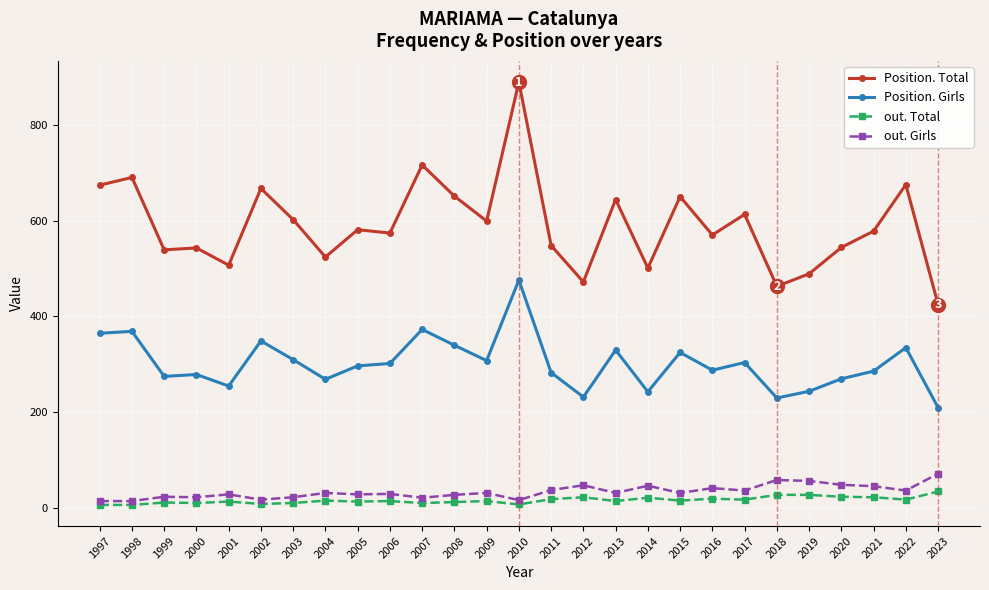

What is the lowest value of the Position. Total series?

425